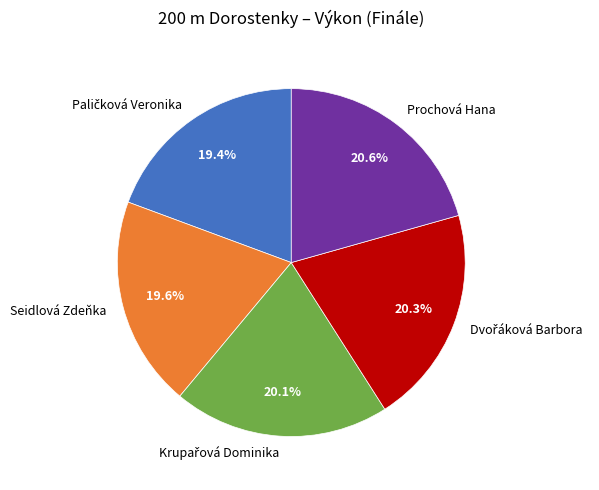

Is there any slice that represents more than half of the pie?

No